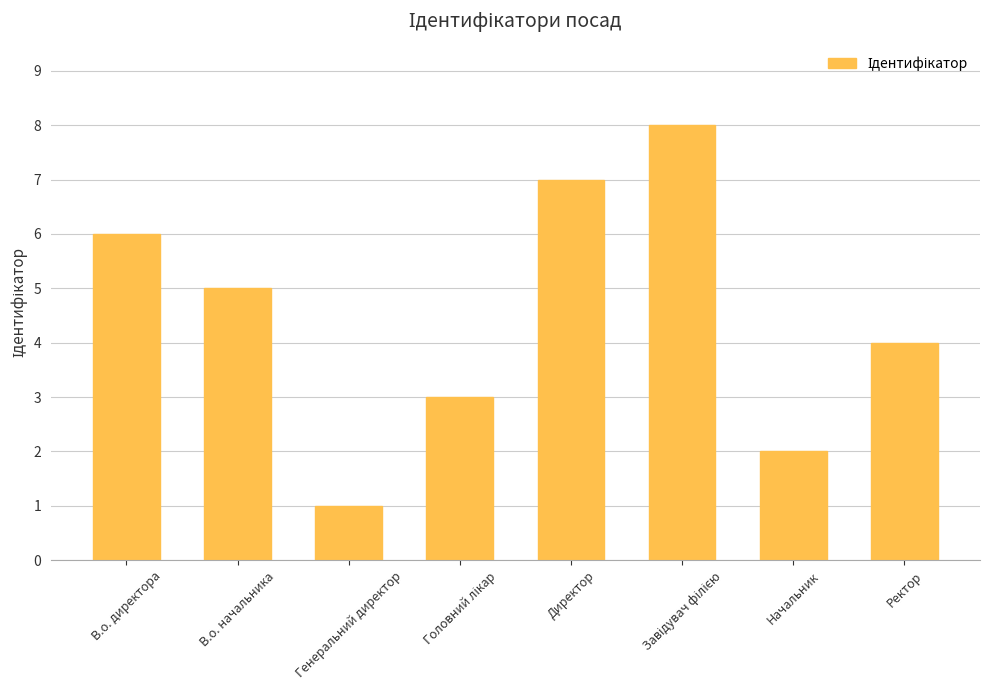

How many bars are there in total?

8